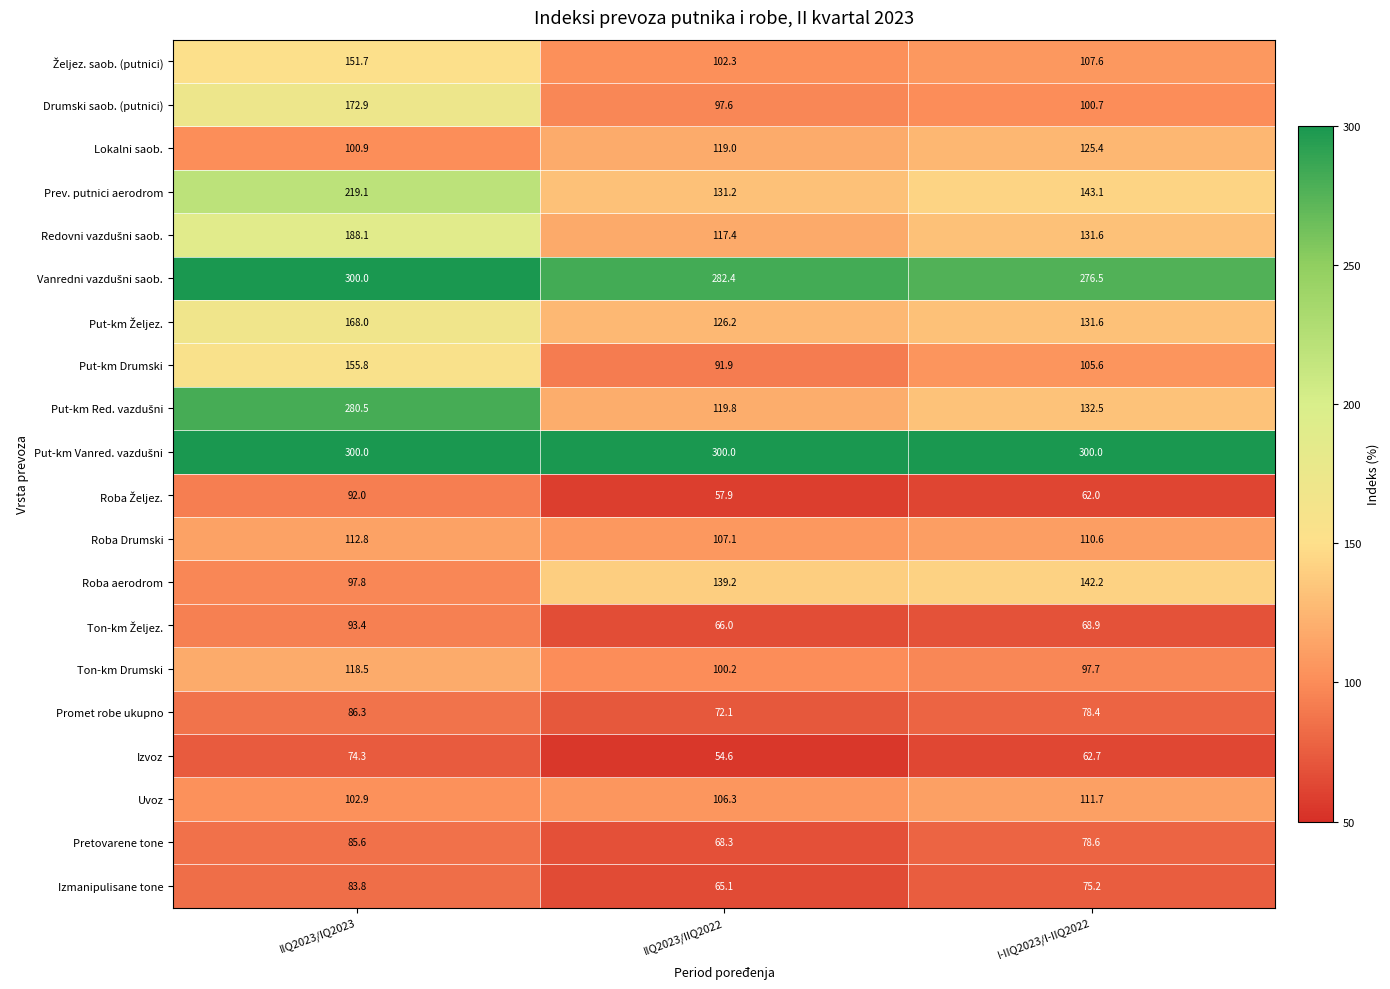

What is the lowest value of the Promet robe ukupno series?

72.1